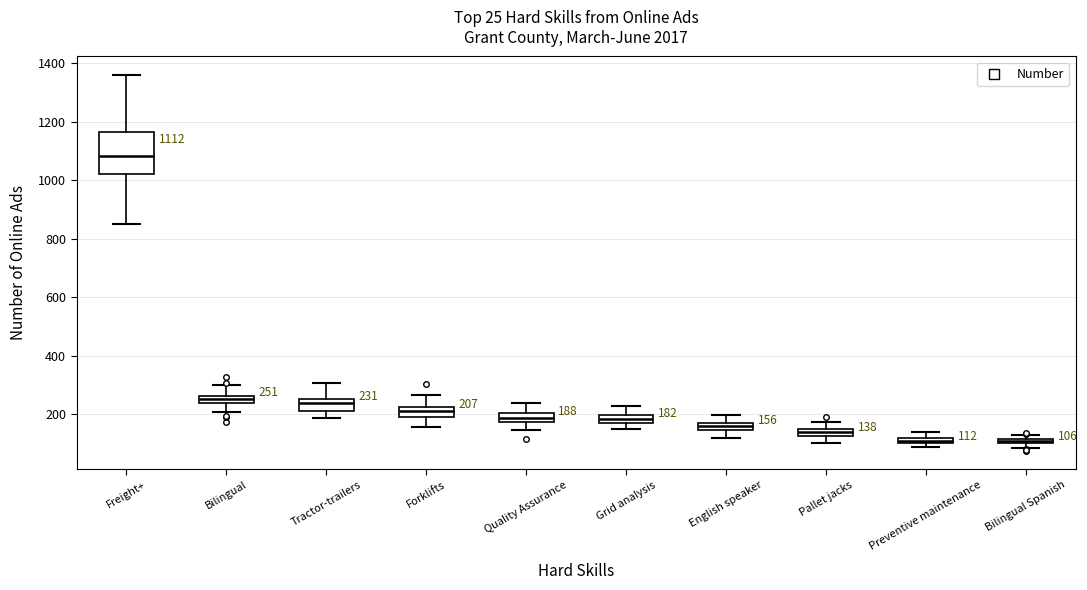

Comparing the boxes themselves (not the whiskers), which one is the tallest?

Freight+